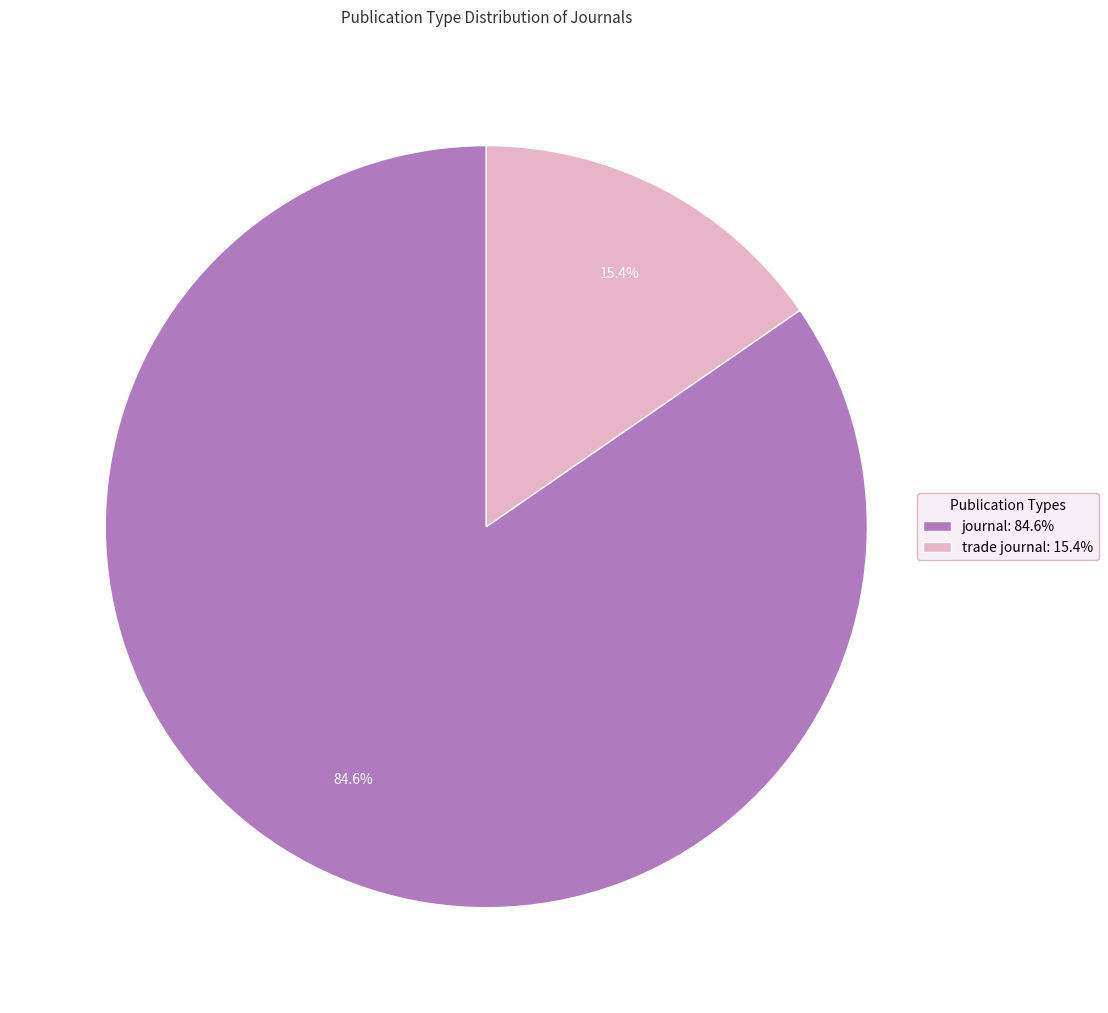

How many segments does this pie chart have?

2